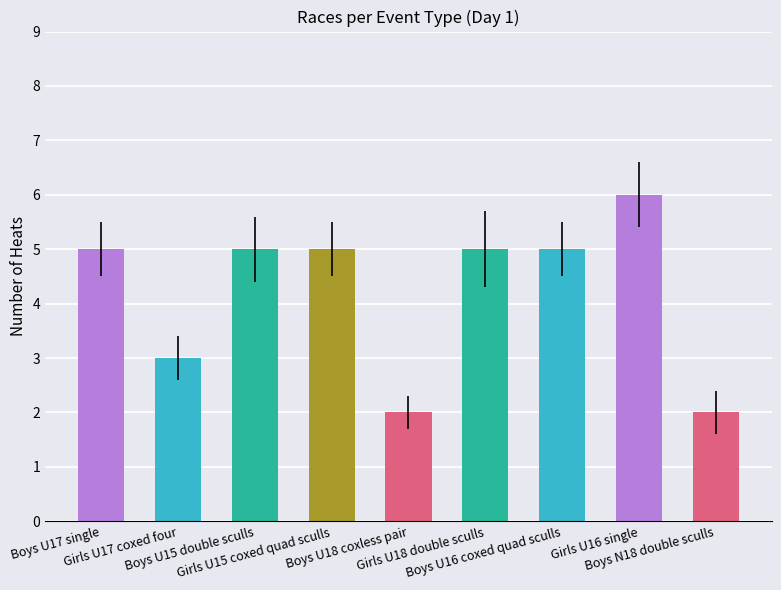

How many data points are less than 5?

3